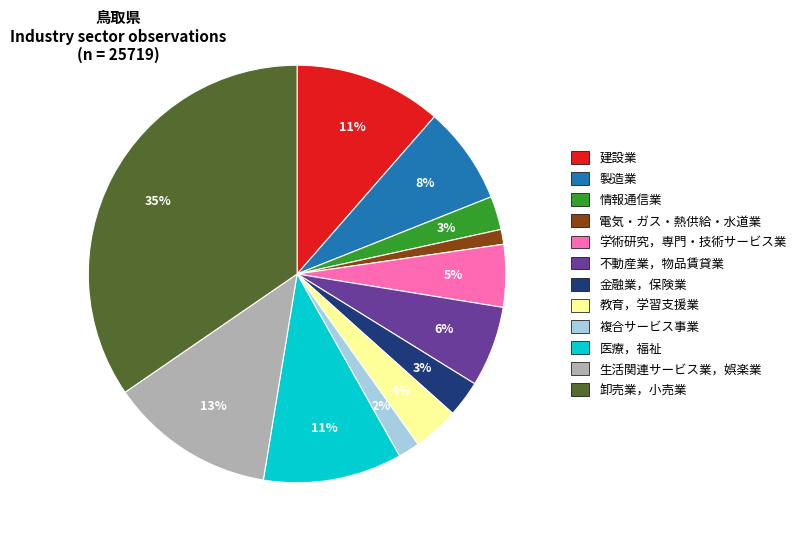

Is it true that 卸売業，小売業 is 42% of the pie?

False